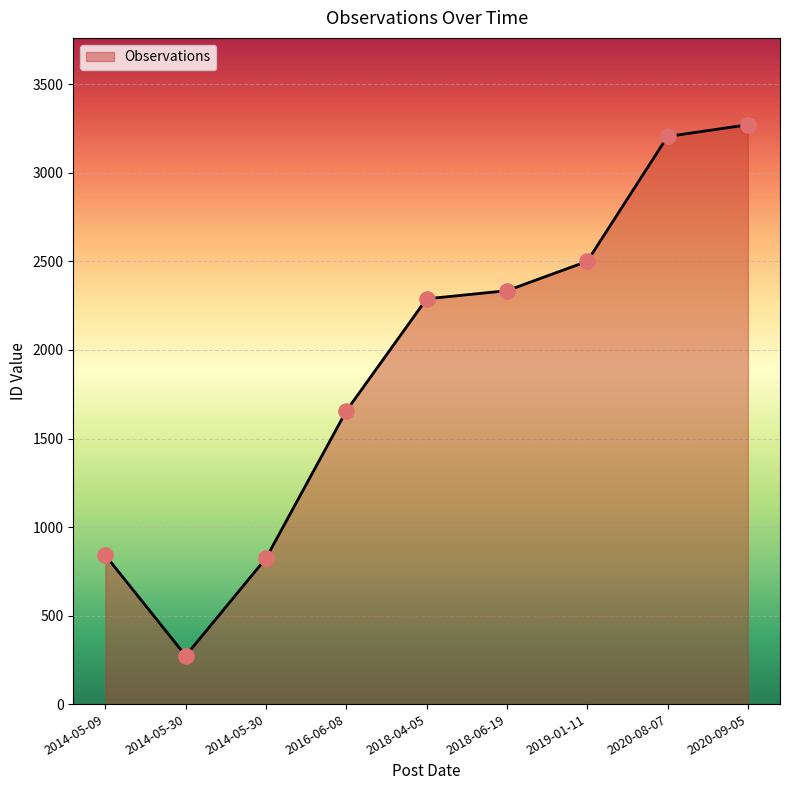

Does the chart have visible grid lines?

Yes